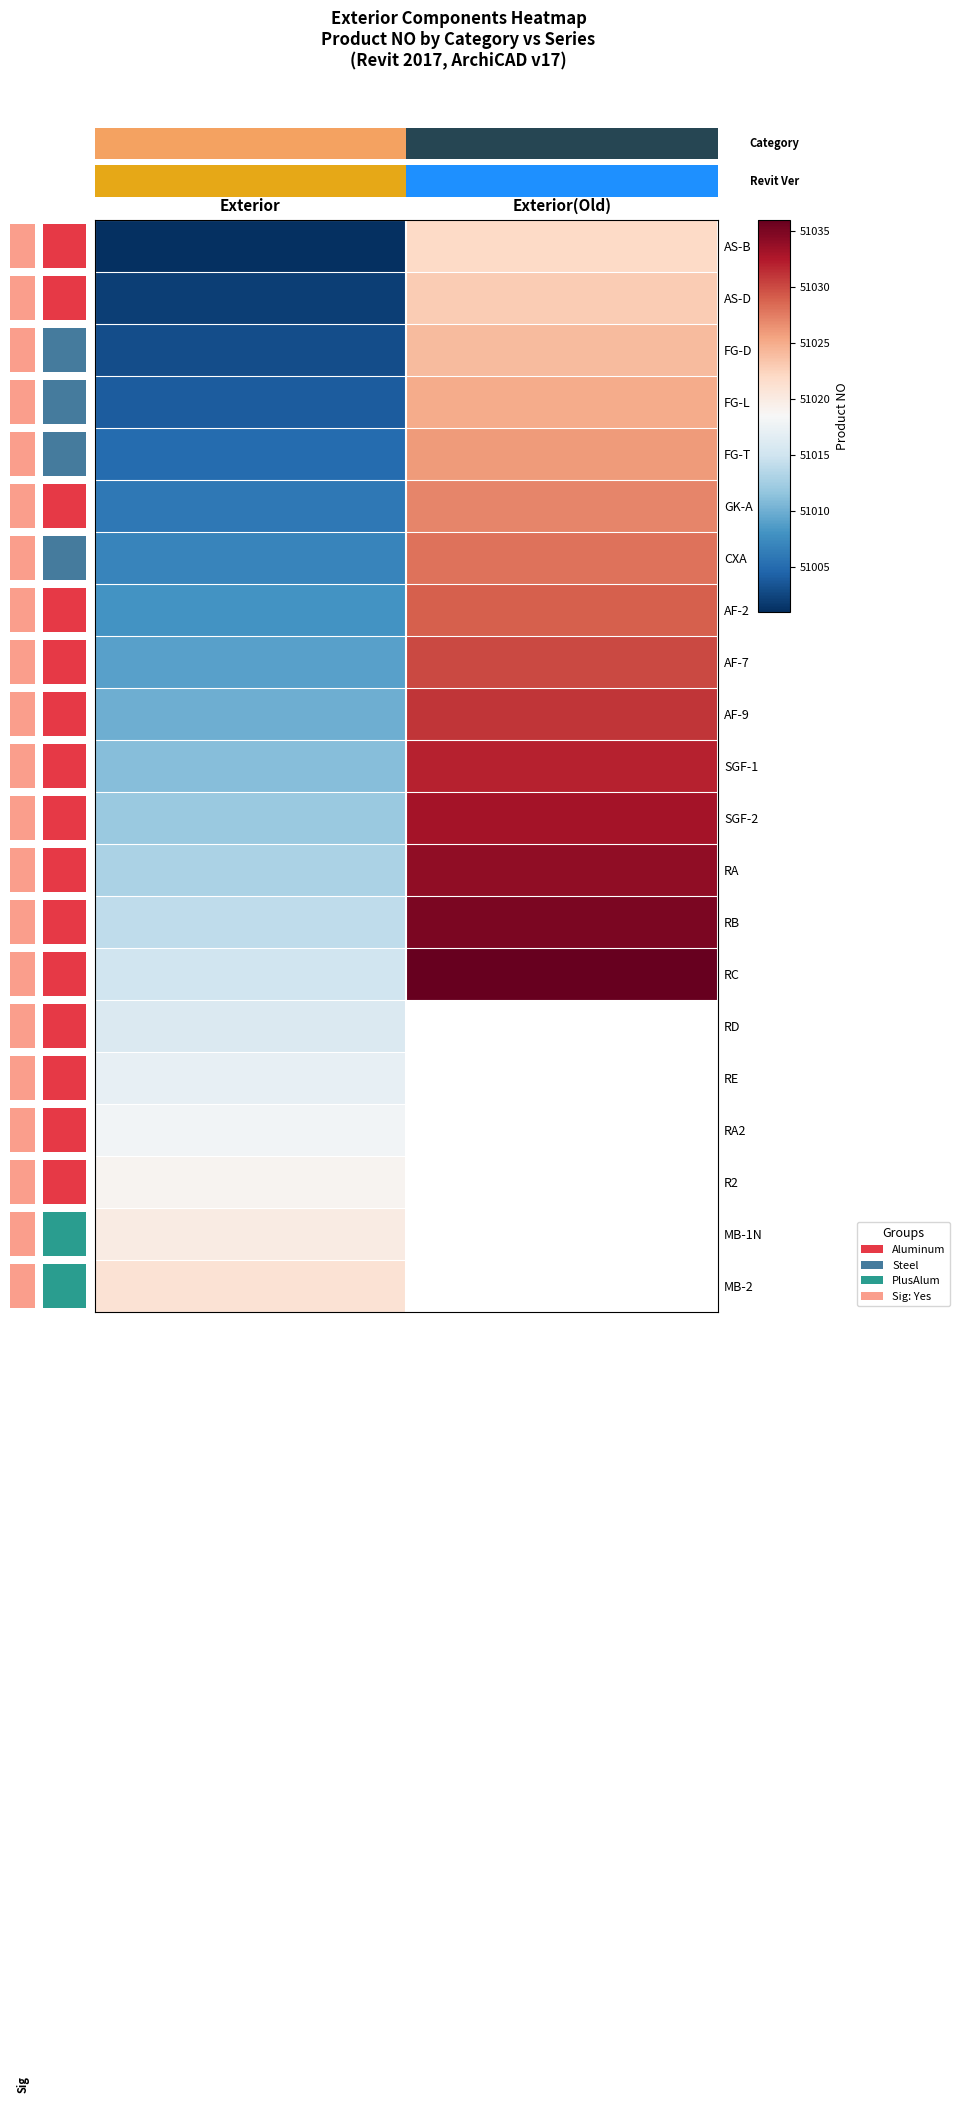

What is the minimum value shown in the chart?

51001.0